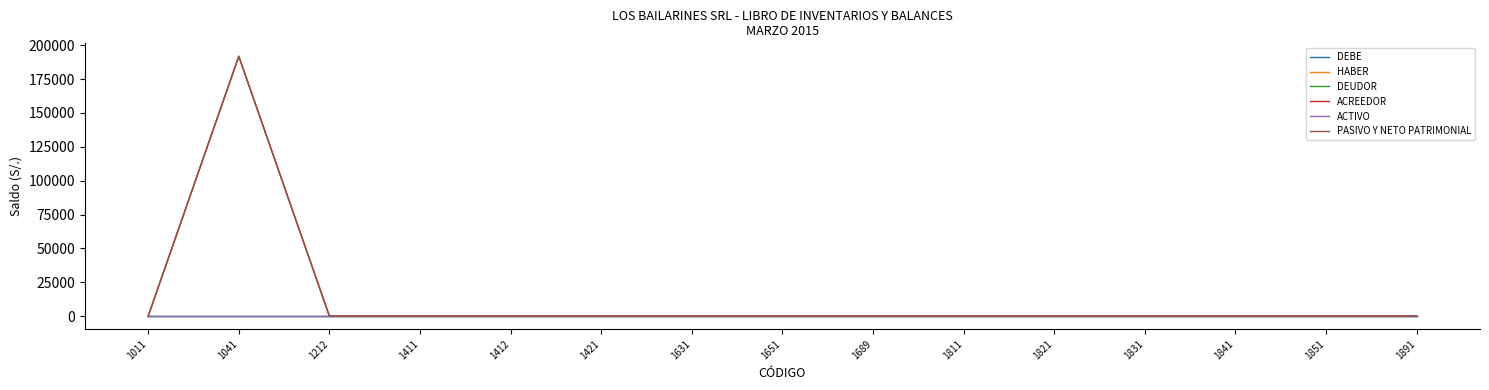

How many lines are shown in the chart?

6